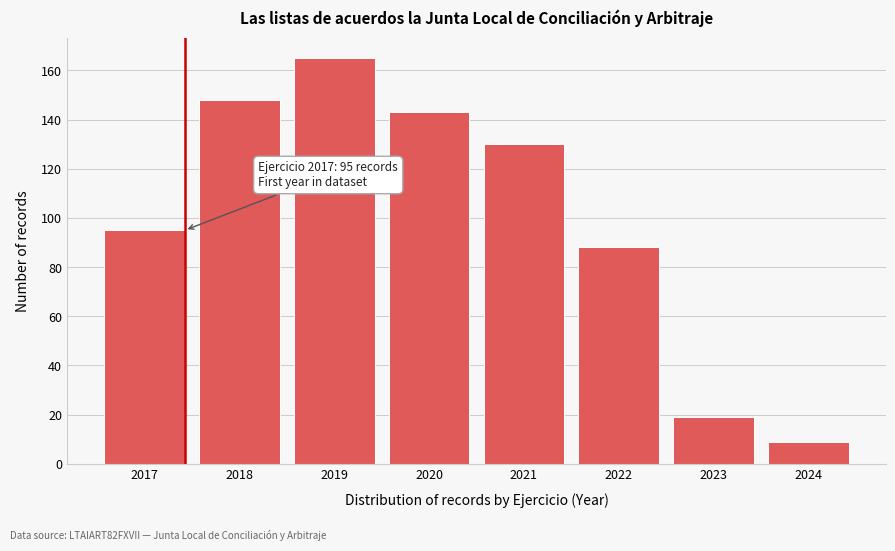

Reading right to left, list all the values displayed in this chart.

2024=9	2023=19	2022=88	2021=130	2020=143	2019=165	2018=148	2017=95